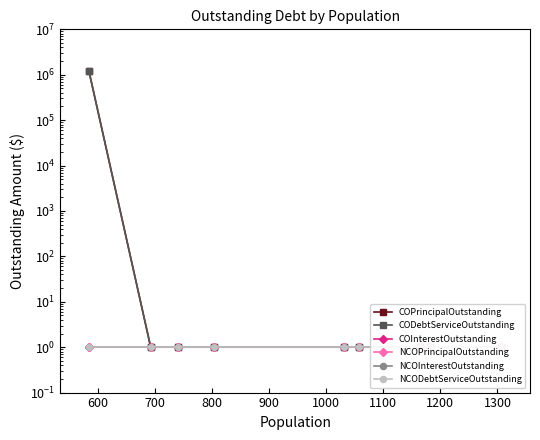

True or false: CODebtServiceOutstanding has more than 2 interior local peaks.

False